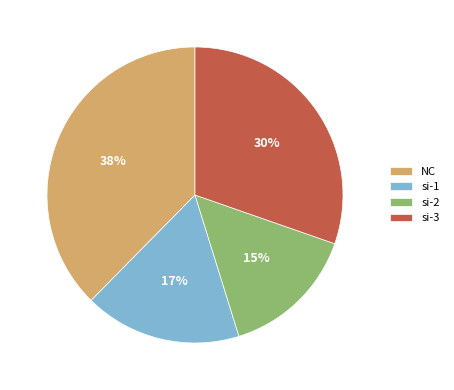

What is the smallest slice in the pie chart?

si-2